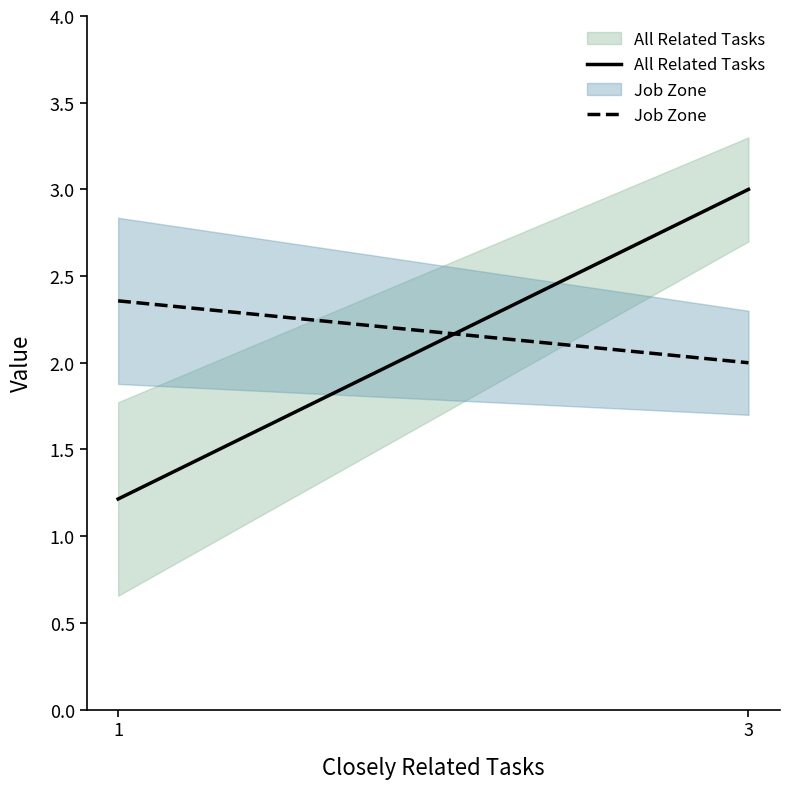

How many lines are shown in the chart?

2